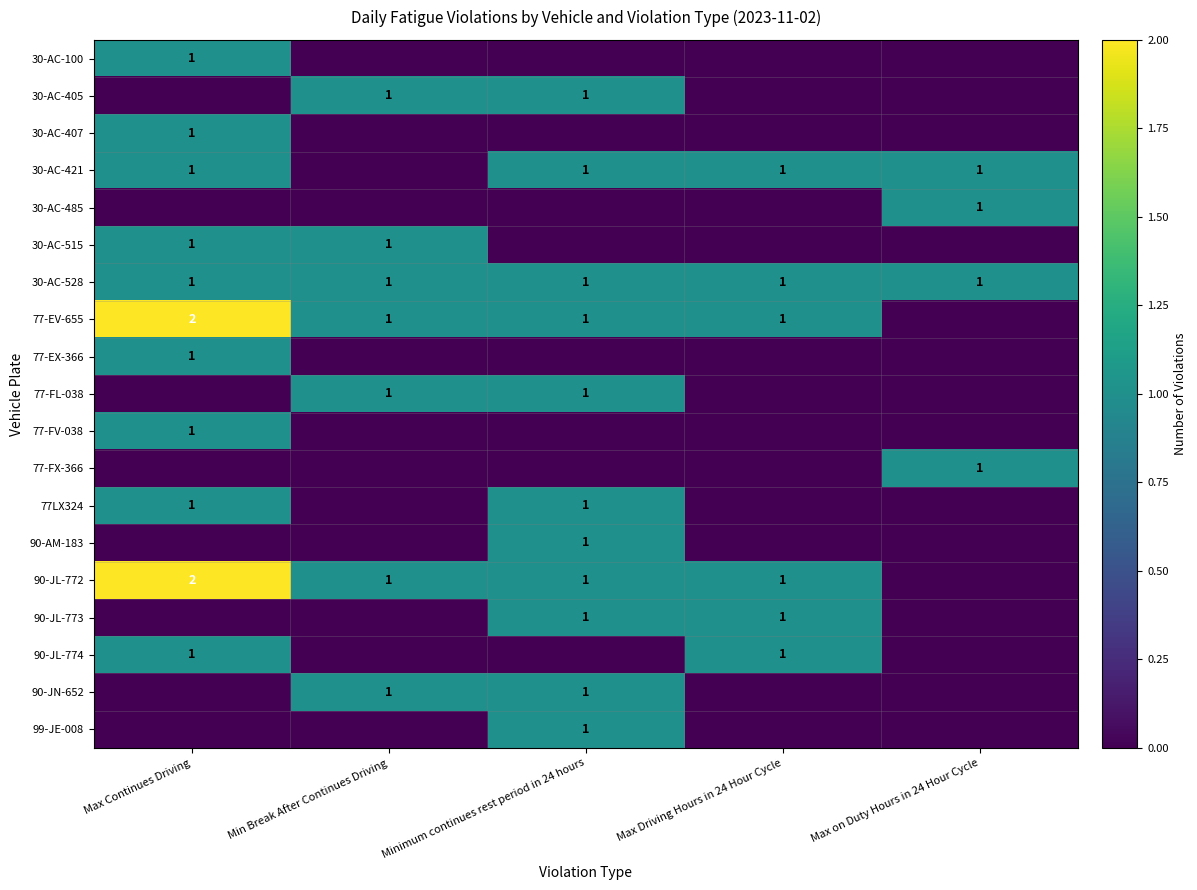

The 30-AC-405 series shows 0 at Minimum continues rest period in 24 hours. True or false?

False